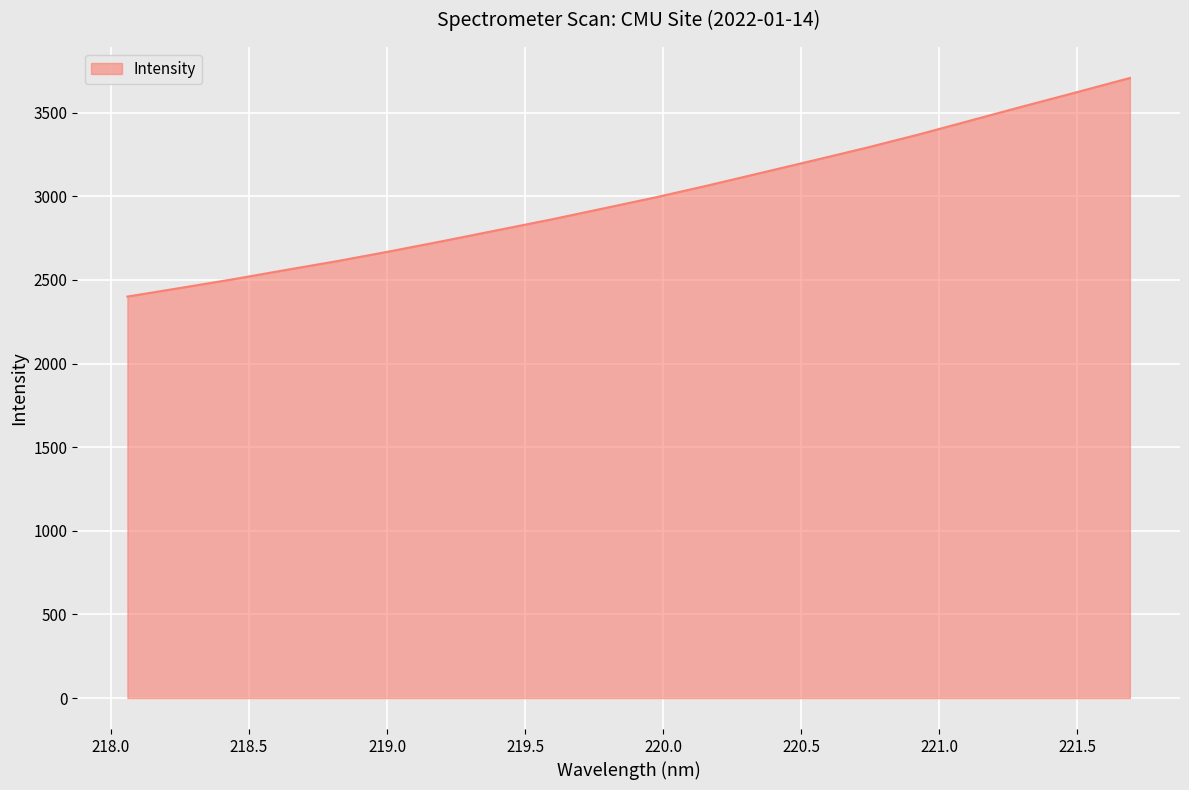

What is the average value?

2995.6